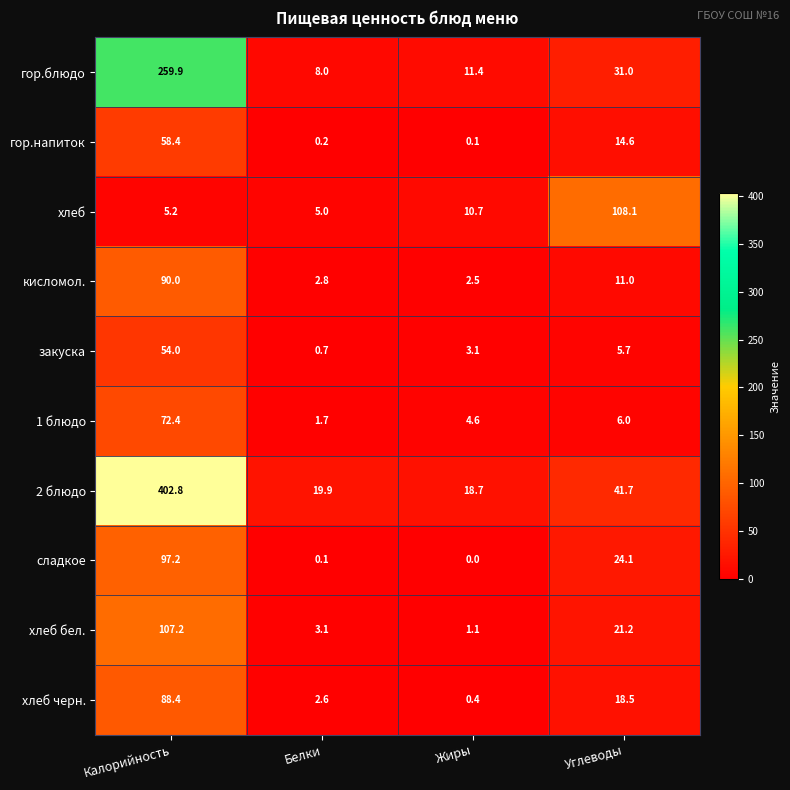

At which category does the chart reach its minimum across all series?

Жиры